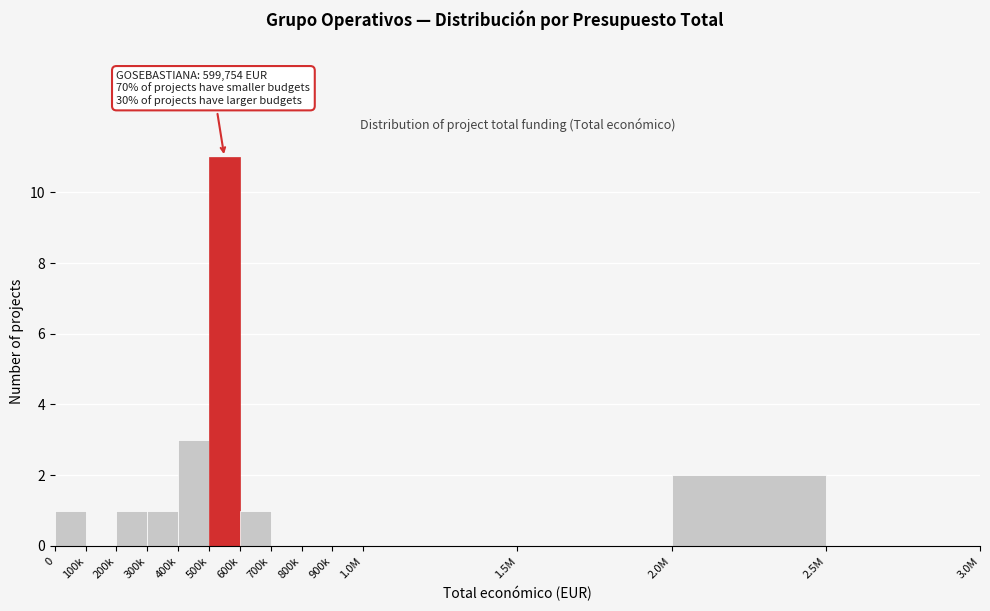

Reading left to right, extract all data points from this chart.

0=1	100k=0	200k=1	300k=1	400k=3	500k=11	600k=1	700k=0	800k=0	900k=0	1.0M=0	1.5M=0	2.0M=2	2.5M=0